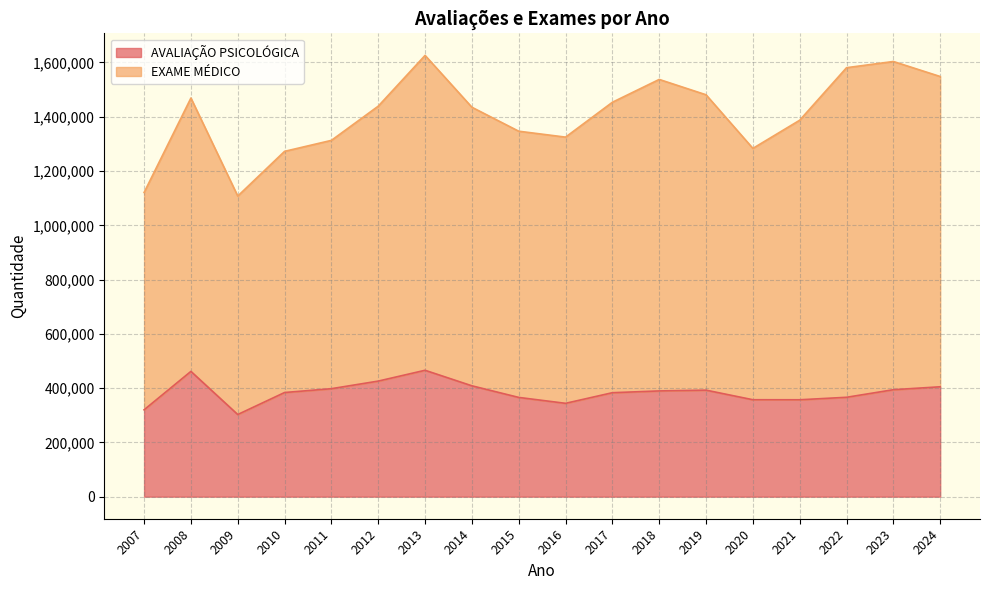

What is the sum of the values at 2012 and 2008?

887588